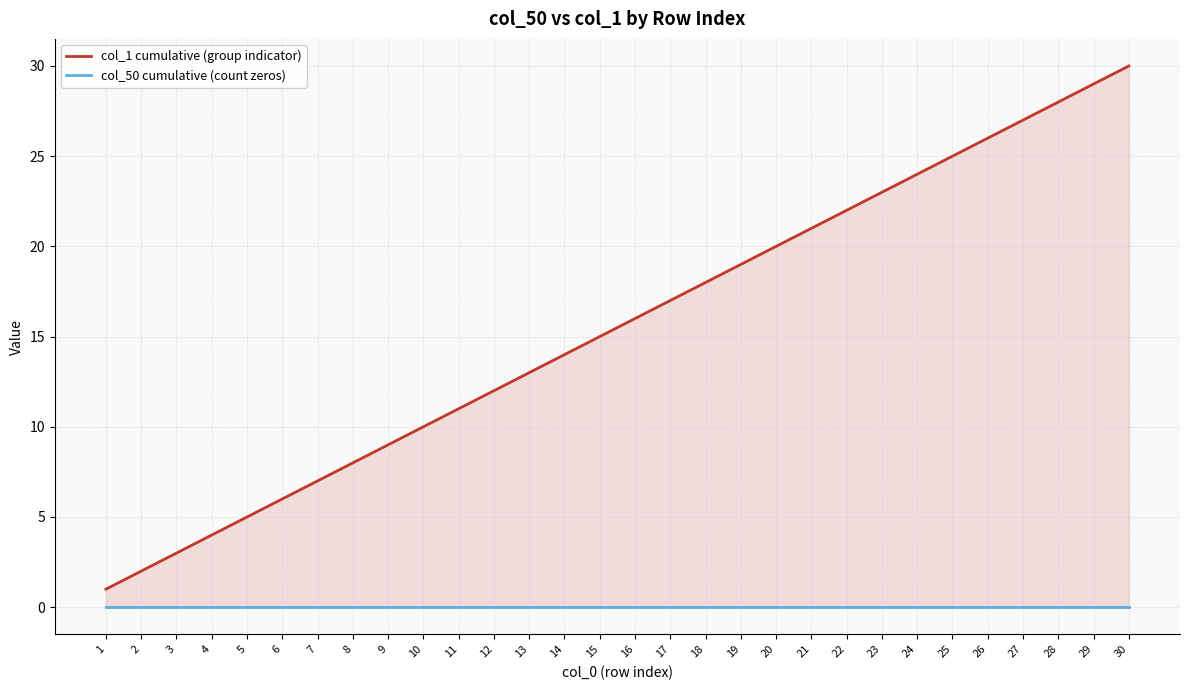

Is it true that col_1 cumulative (group indicator) equals 2 at 7?

False